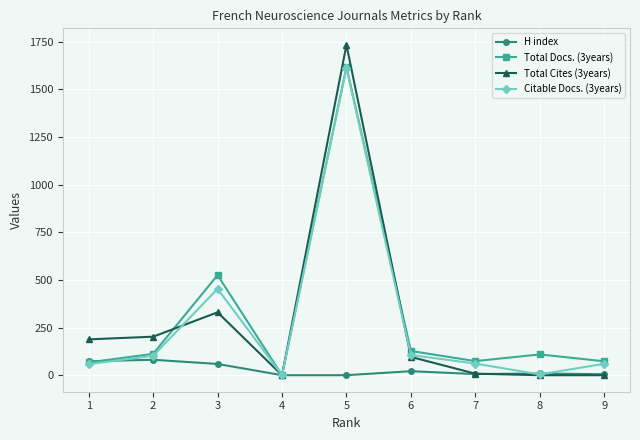

The value of Total Cites (3years) at 8 is 0. True or false?

True